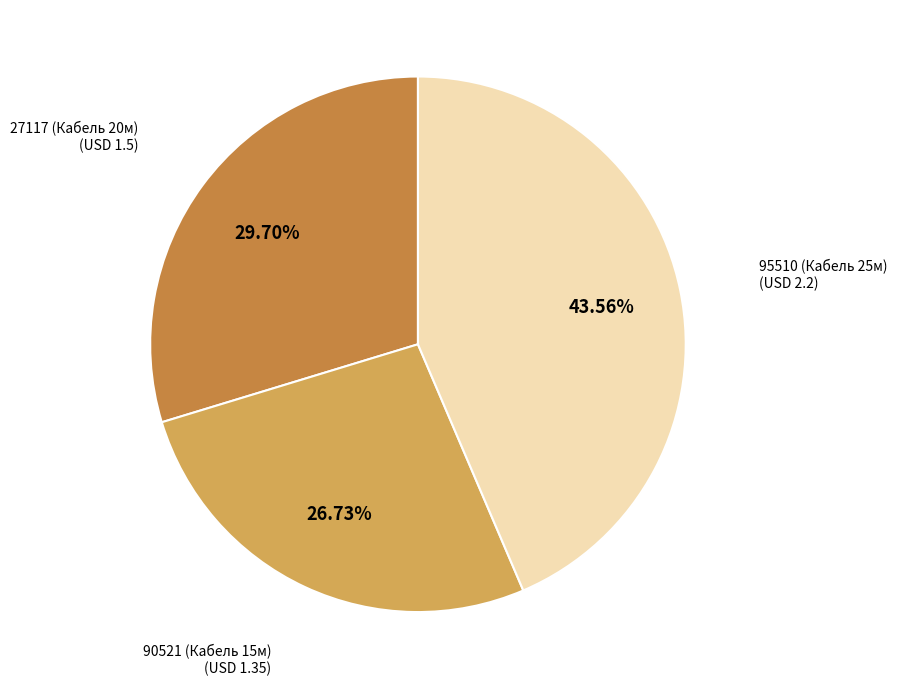

Is there any slice that represents more than half of the pie?

No